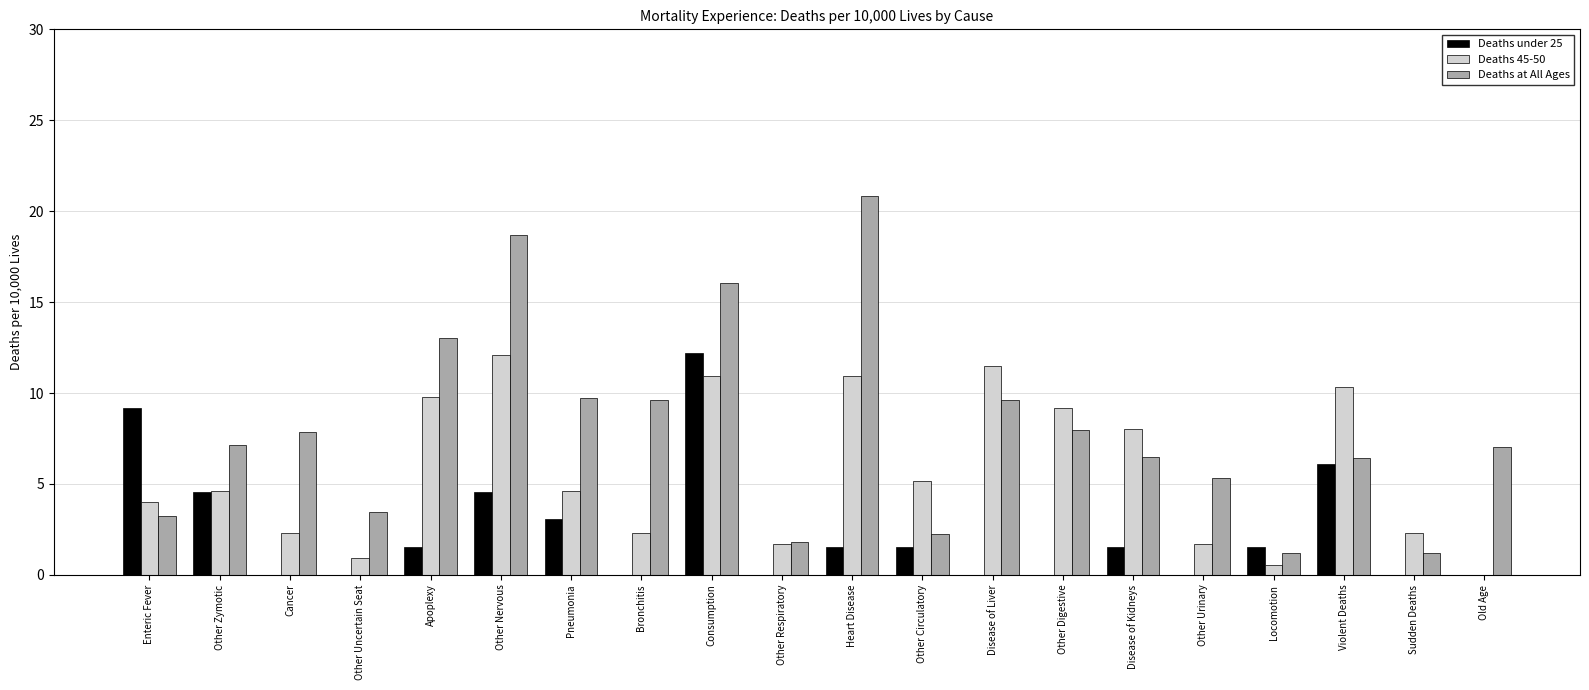

Read the Deaths at All Ages value at Enteric Fever.

3.2